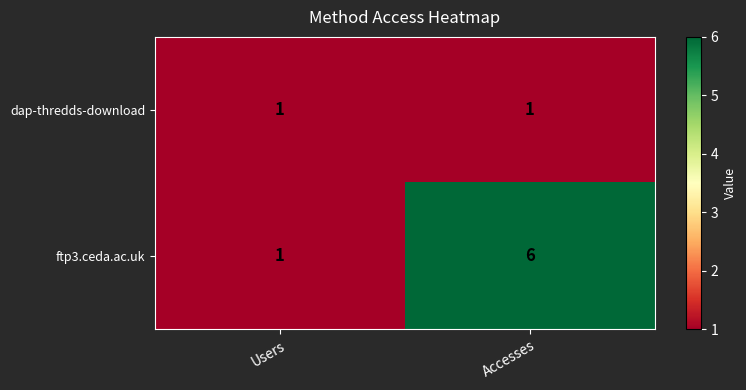

True or false: dap-thredds-download has a value of 2 at Users.

False